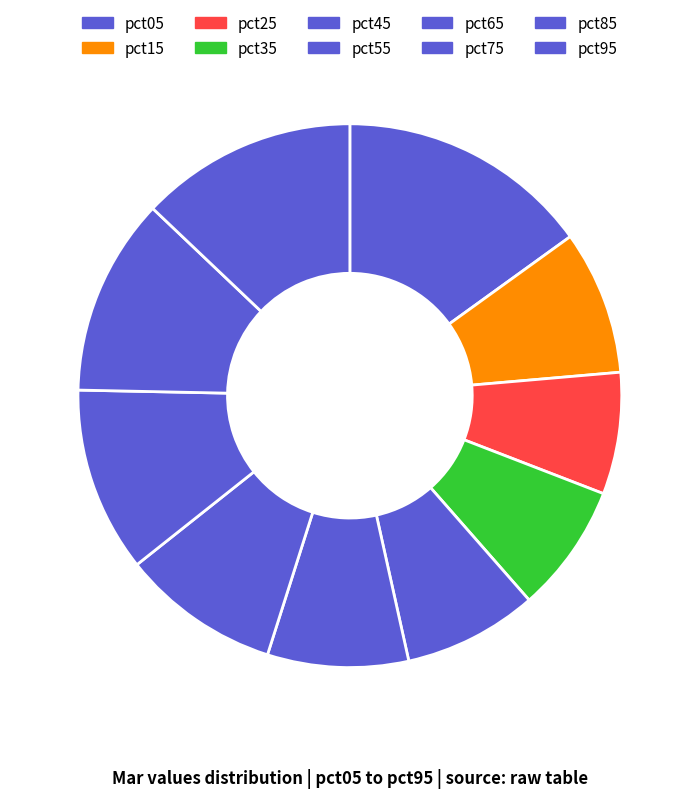

Does pct05 represent more than half of the total?

No